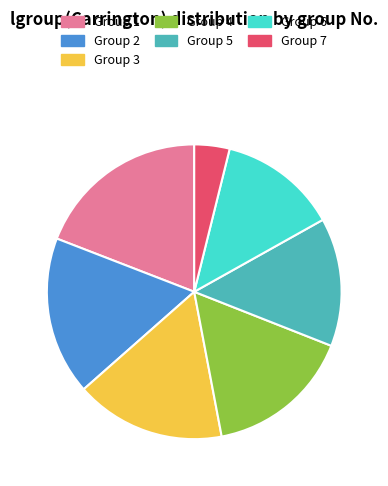

Does any single category account for the majority?

No